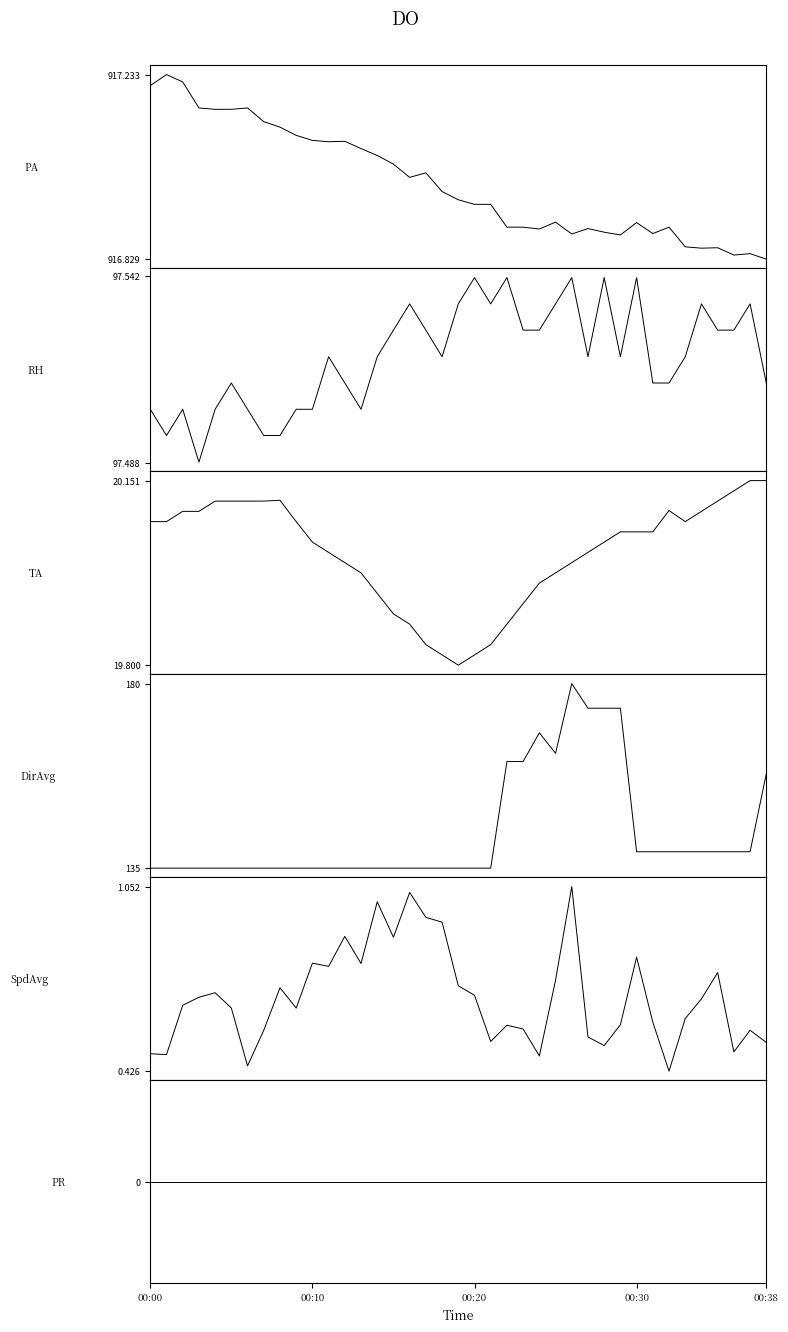

Reading left to right, list all the values displayed in this chart.

PA: 917.2	917.2	917.2	917.2	917.2	917.2	917.2	917.1	917.1	917.1	917.1	917.1	917.1	917.1	917.1	917.0	917.0	917.0	917.0	917.0	916.9	916.9	916.9	916.9	916.9	916.9	916.9	916.9	916.9	916.9	916.9	916.9	916.9	916.9	916.9	916.9	916.8	916.8	916.8
RH: 97.5	97.5	97.5	97.5	97.5	97.5	97.5	97.5	97.5	97.5	97.5	97.5	97.5	97.5	97.5	97.5	97.5	97.5	97.5	97.5	97.5	97.5	97.5	97.5	97.5	97.5	97.5	97.5	97.5	97.5	97.5	97.5	97.5	97.5	97.5	97.5	97.5	97.5	97.5
TA: 20.1	20.1	20.1	20.1	20.1	20.1	20.1	20.1	20.1	20.1	20.0	20.0	20.0	20.0	19.9	19.9	19.9	19.8	19.8	19.8	19.8	19.8	19.9	19.9	20.0	20.0	20.0	20.0	20.0	20.1	20.1	20.1	20.1	20.1	20.1	20.1	20.1	20.2	20.2
DirAvg: 135.0	135.0	135.0	135.0	135.0	135.0	135.0	135.0	135.0	135.0	135.0	135.0	135.0	135.0	135.0	135.0	135.0	135.0	135.0	135.0	135.0	135.0	161.0	161.0	168.0	163.0	180.0	174.0	174.0	174.0	139.0	139.0	139.0	139.0	139.0	139.0	139.0	139.0	158.0
SpdAvg: 0.5	0.5	0.6	0.7	0.7	0.6	0.4	0.6	0.7	0.6	0.8	0.8	0.9	0.8	1.0	0.9	1.0	0.9	0.9	0.7	0.7	0.5	0.6	0.6	0.5	0.7	1.1	0.5	0.5	0.6	0.8	0.6	0.4	0.6	0.7	0.8	0.5	0.6	0.5
PR: 0.0	0.0	0.0	0.0	0.0	0.0	0.0	0.0	0.0	0.0	0.0	0.0	0.0	0.0	0.0	0.0	0.0	0.0	0.0	0.0	0.0	0.0	0.0	0.0	0.0	0.0	0.0	0.0	0.0	0.0	0.0	0.0	0.0	0.0	0.0	0.0	0.0	0.0	0.0